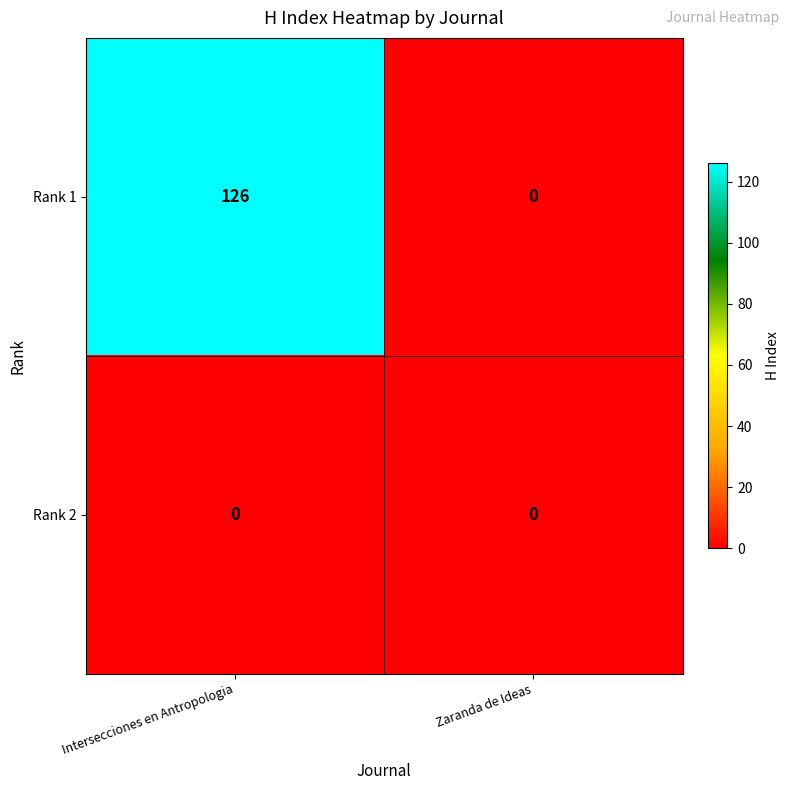

Rank the series by their maximum value, from lowest to highest.

Rank 2, Rank 1